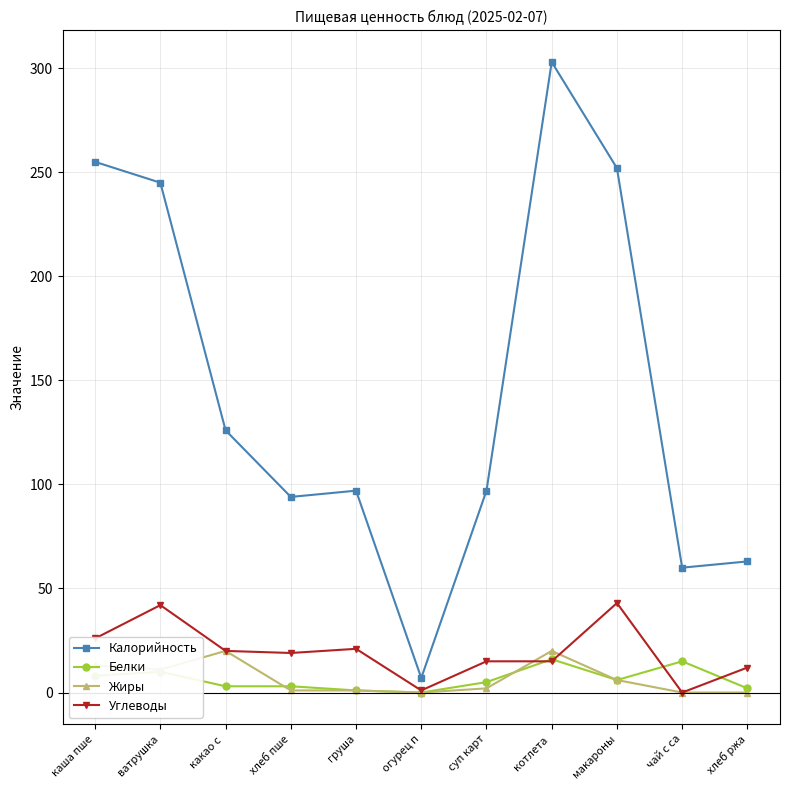

At how many categories does at least one series exceed 208?

4